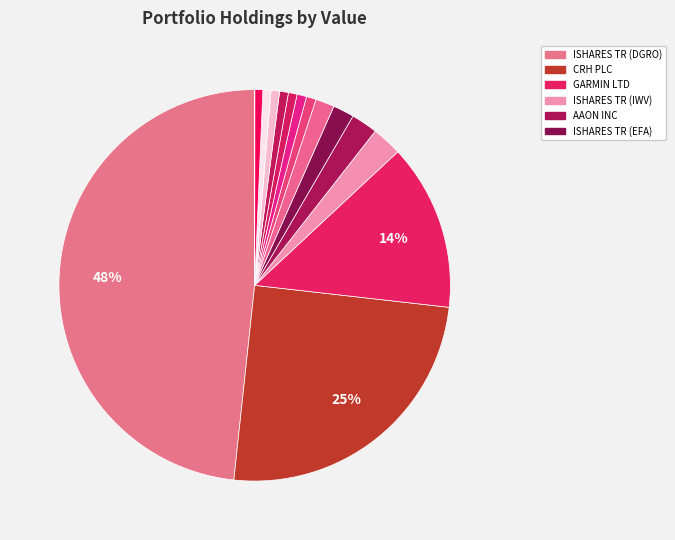

How many slices are in this pie chart?

15